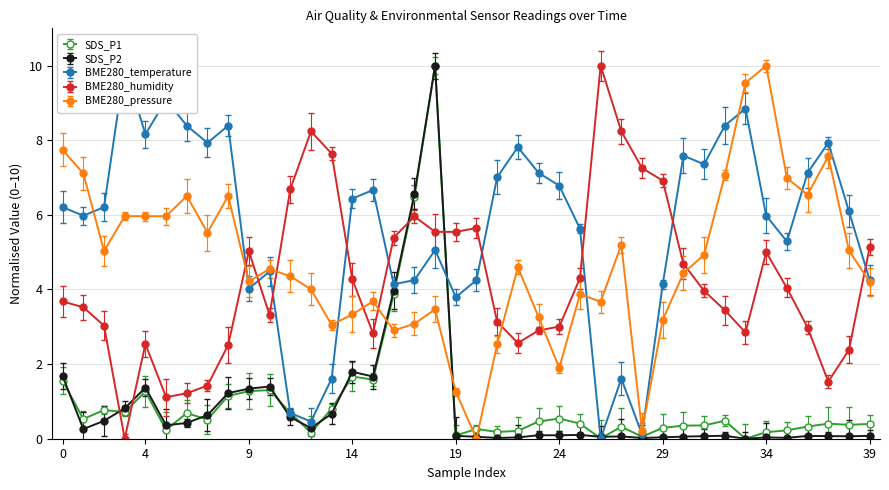

Which series has the largest range (max minus min)?

SDS_P1